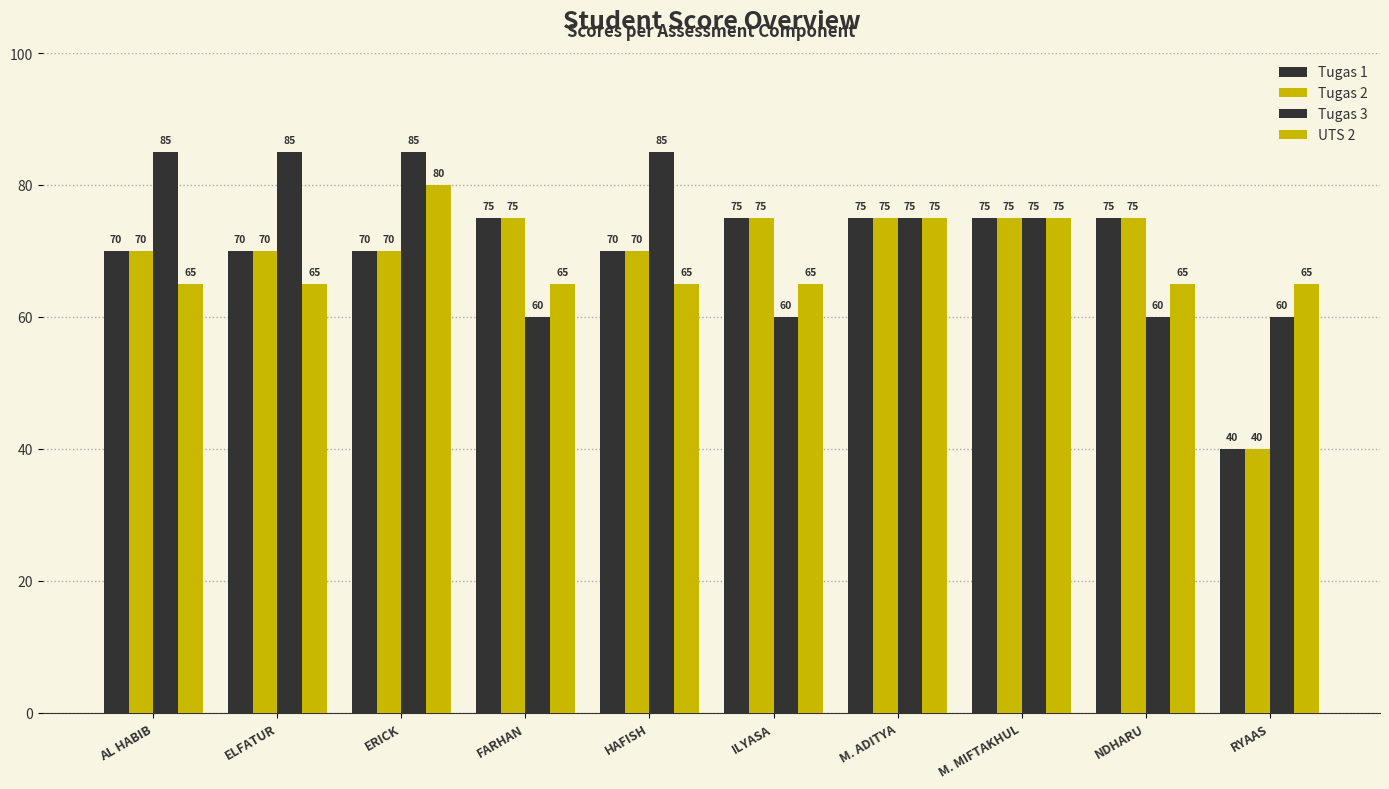

How many bars are there in total?

40